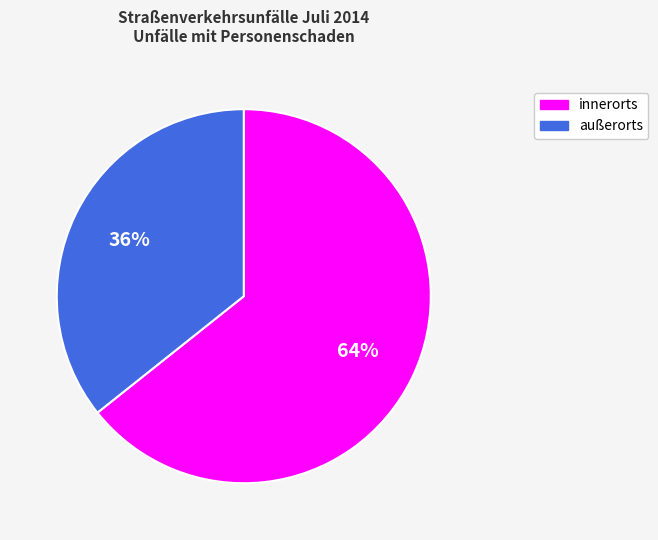

To the nearest percent, what is the combined percentage of außerorts and innerorts?

100%